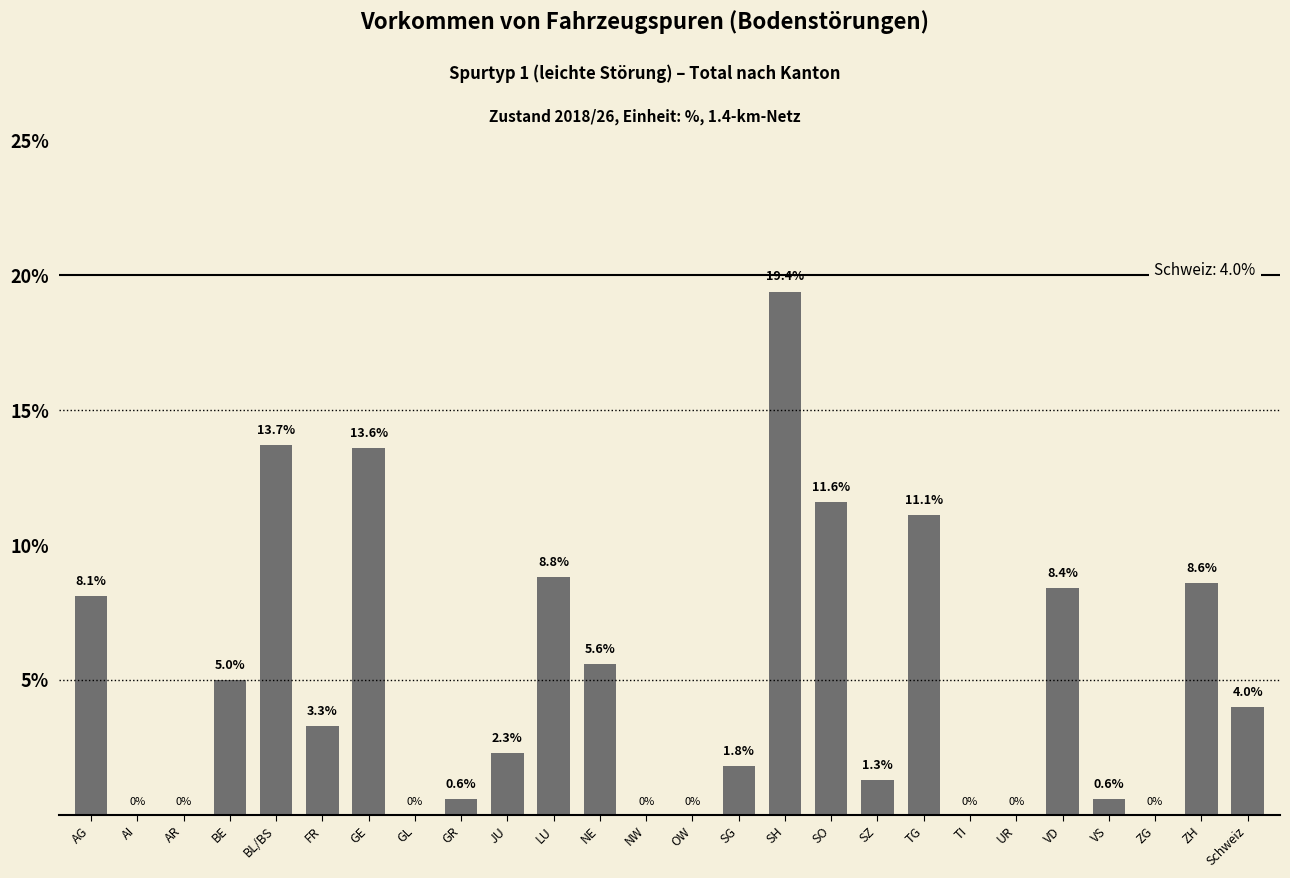

The value at VD is 8.4. True or false?

True